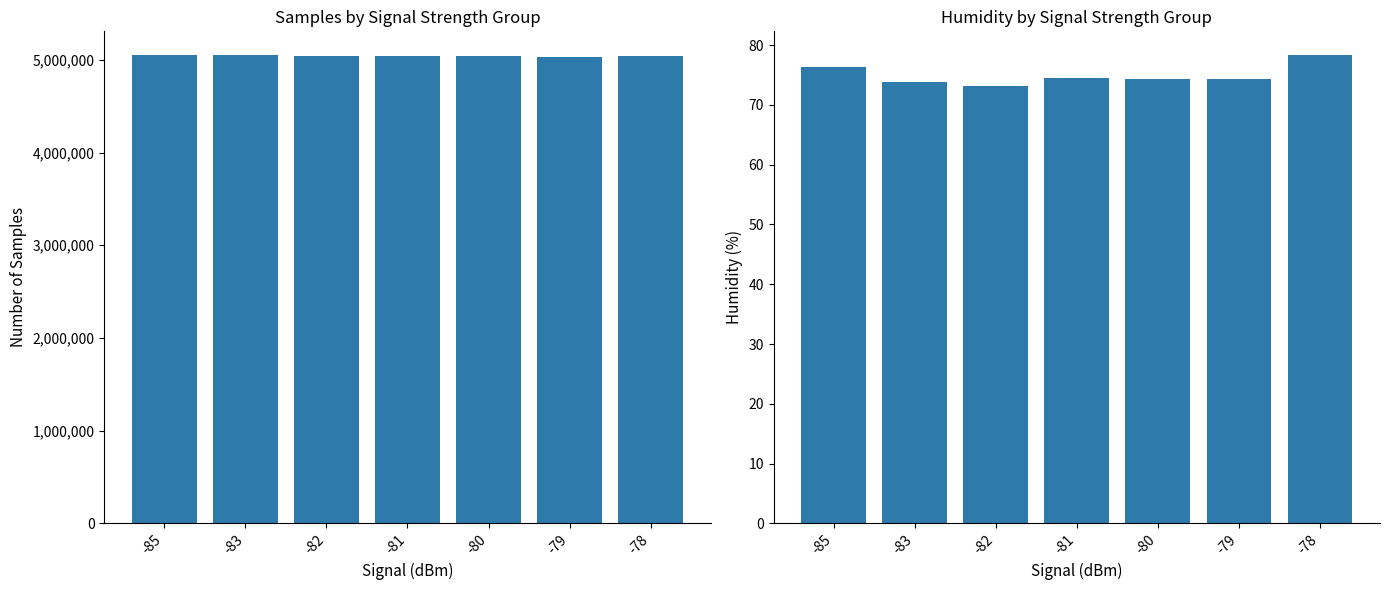

What is the sum of the Humidity values at -82 and -83?

147.1